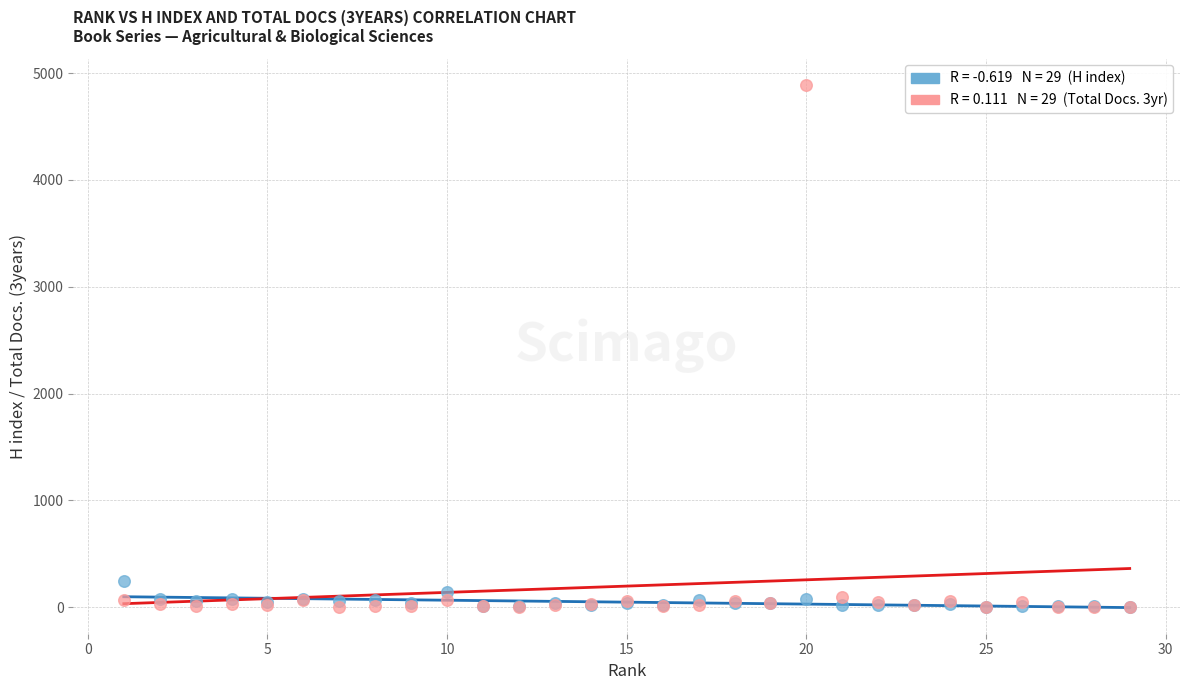

Across all series, what Y value is closest to 2446?

247